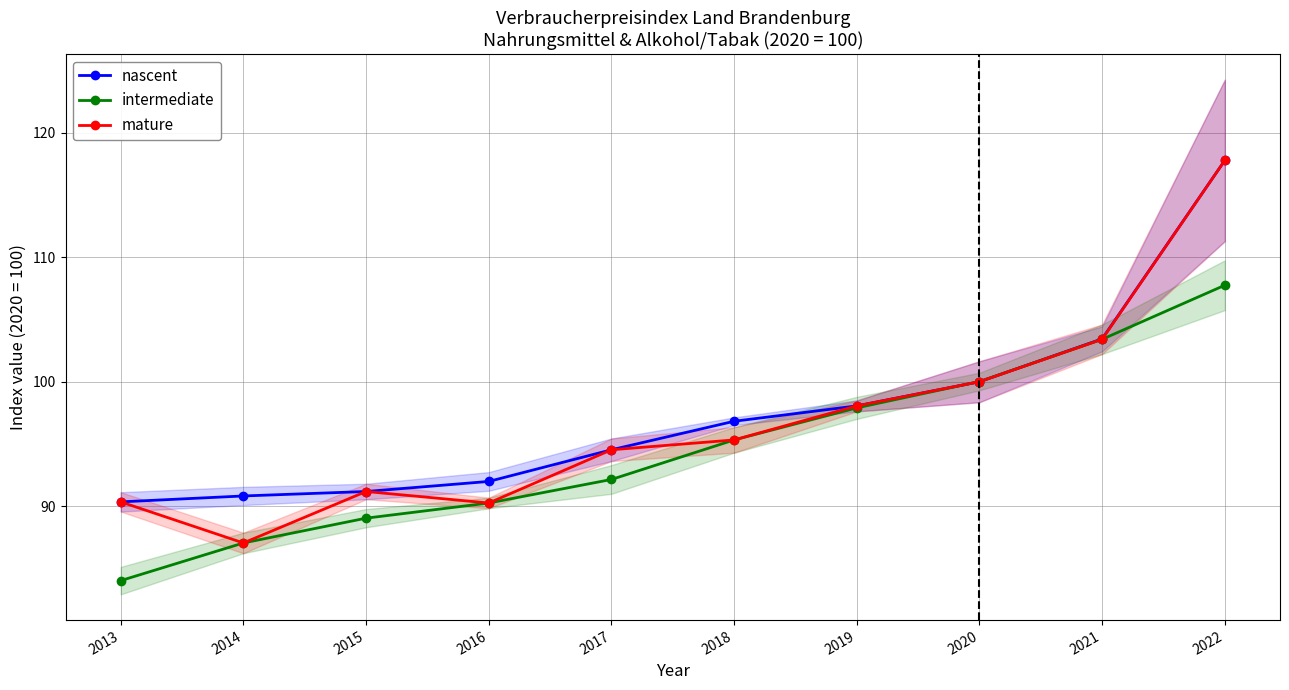

How many lines are shown in the chart?

3